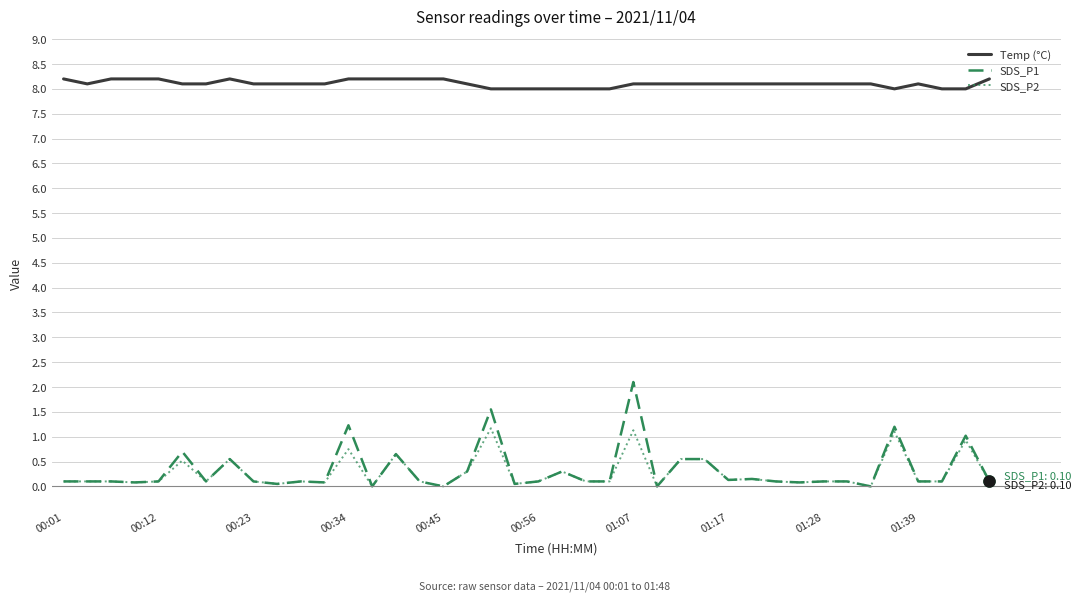

Which series has the widest spread of values?

SDS_P1